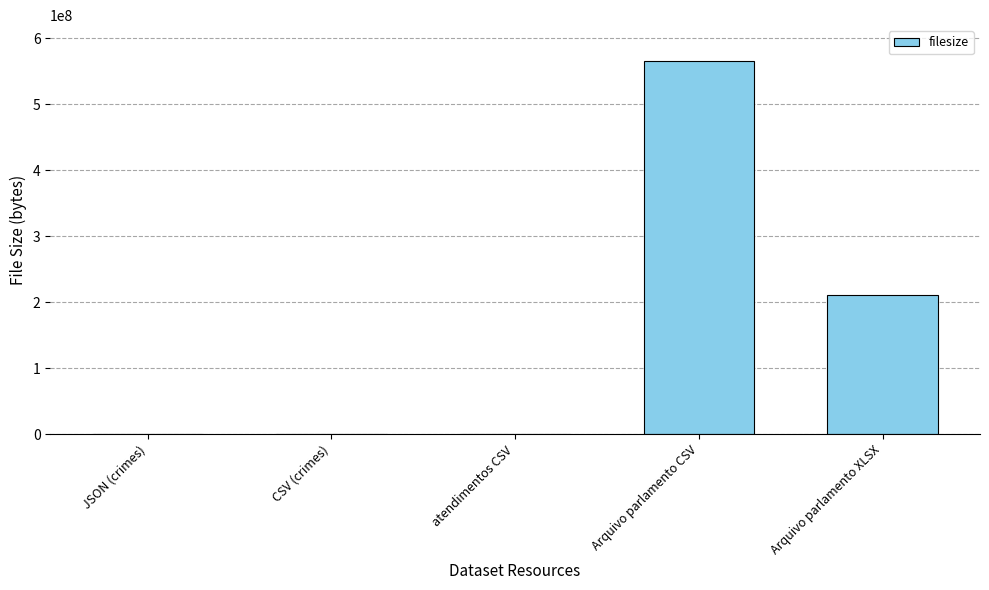

What is the maximum value shown in the chart?

565458995